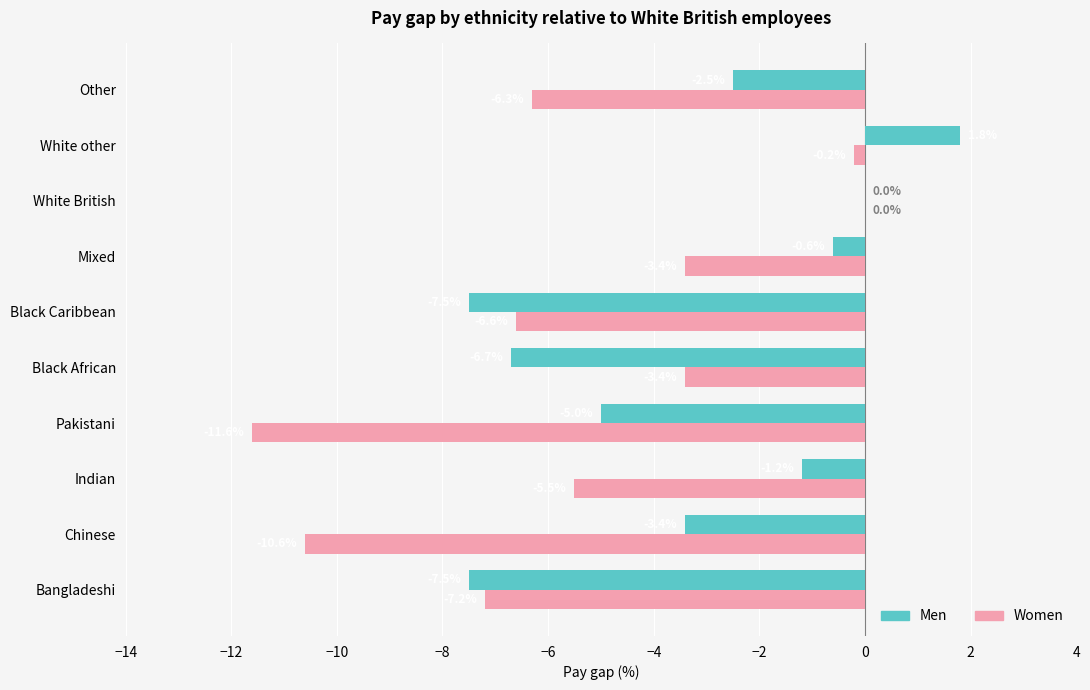

Which series changed the most between Black Caribbean and White British?

Men